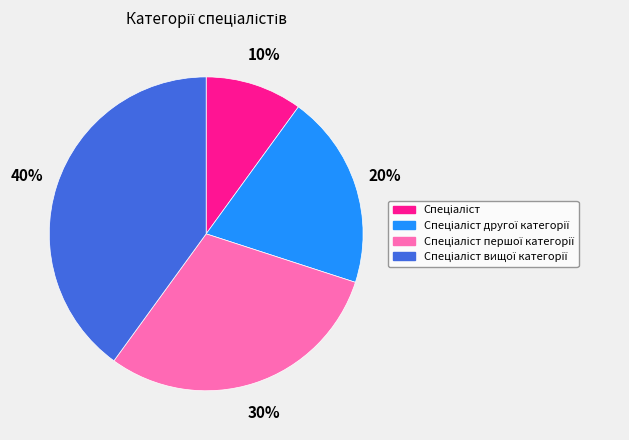

Is there a majority slice in this chart?

No